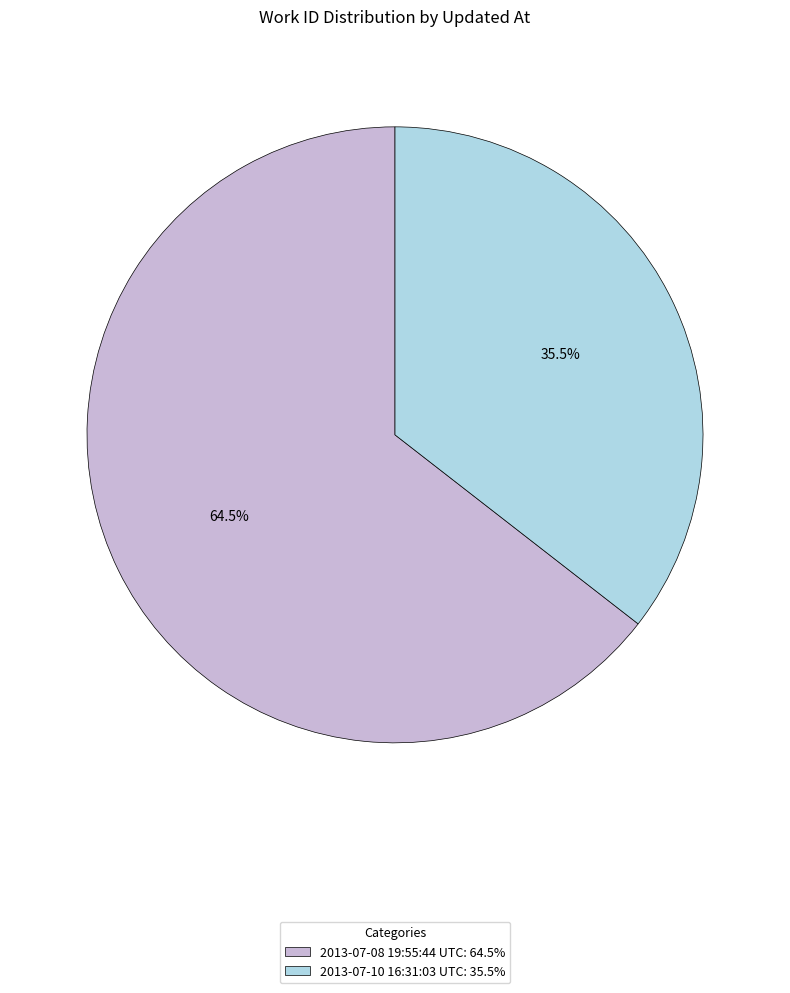

What is the largest slice in the pie chart?

2013-07-08 19:55:44 UTC